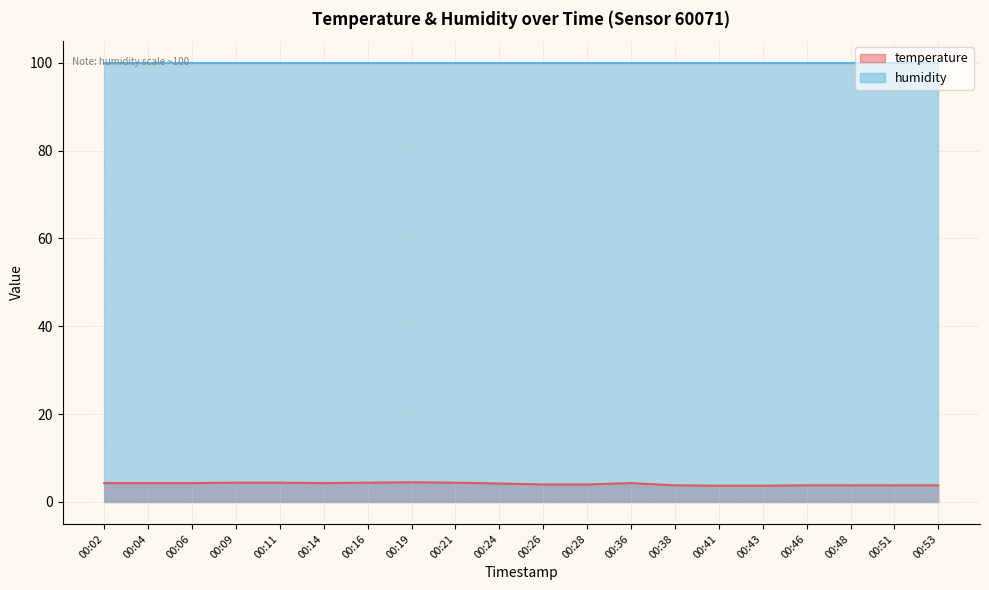

What is the difference between the maximum and minimum values?

0.8